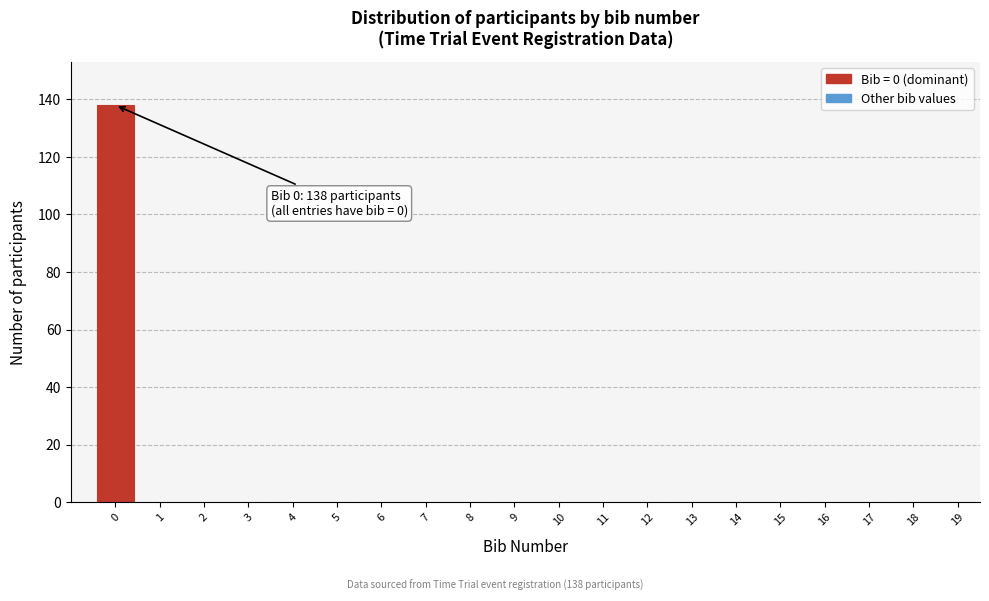

Reading left to right, what are all the values shown in this chart?

0=138	1=0	2=0	3=0	4=0	5=0	6=0	7=0	8=0	9=0	10=0	11=0	12=0	13=0	14=0	15=0	16=0	17=0	18=0	19=0